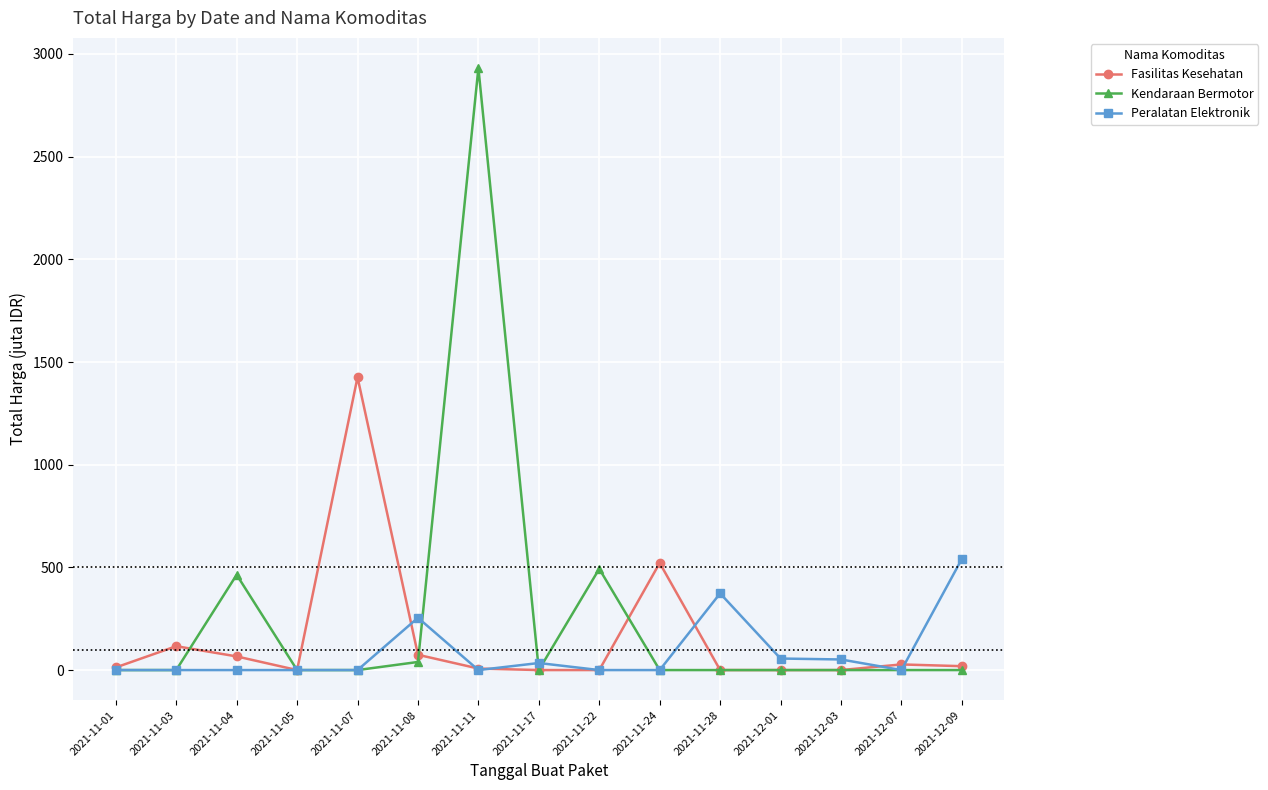

What are all the series names shown in the legend?

Fasilitas Kesehatan, Kendaraan Bermotor, Peralatan Elektronik